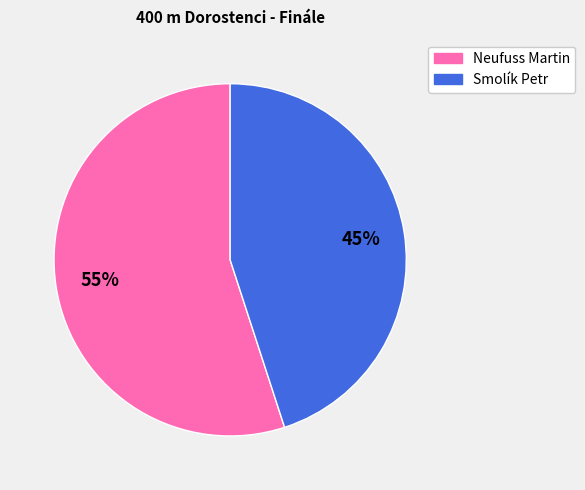

To the nearest percent, what portion does Smolík Petr represent?

45%